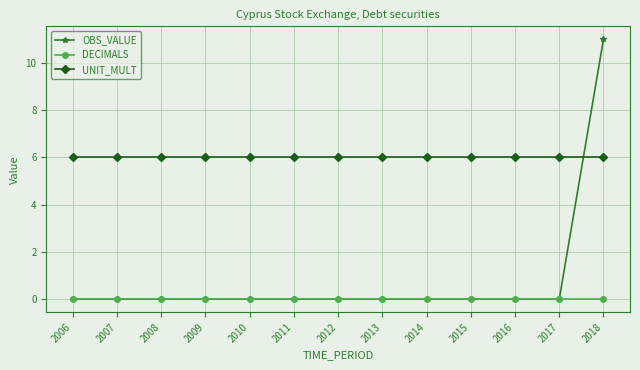

At which category does the chart reach its peak across all series?

2018